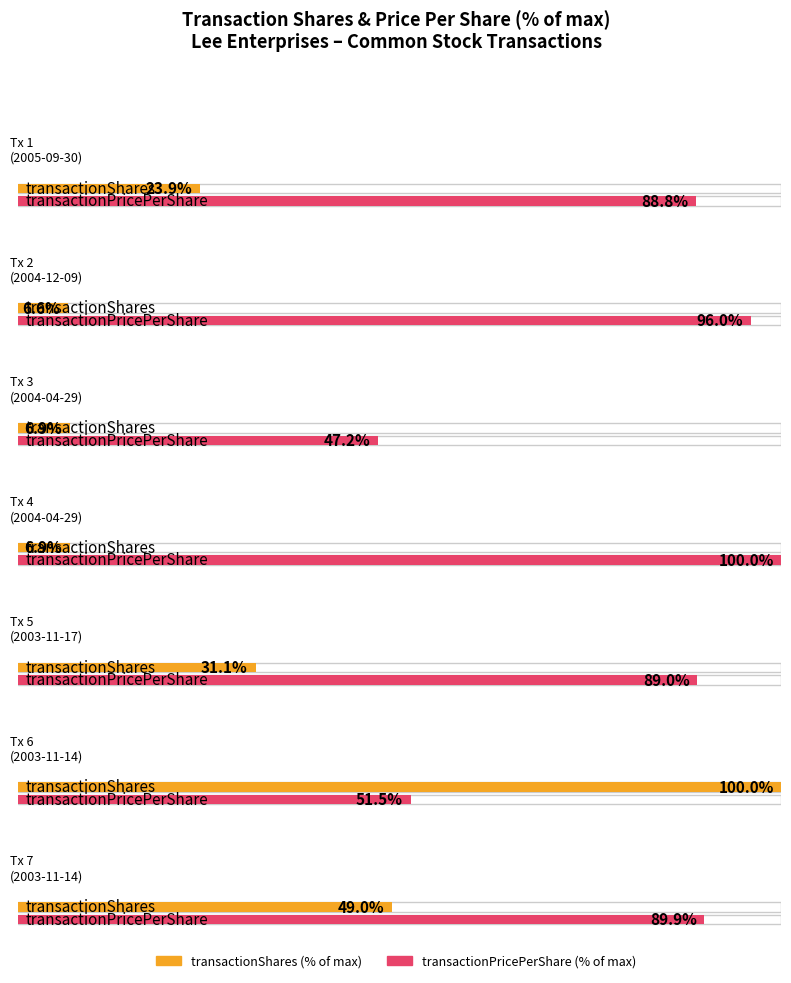

What is the difference between the maximum and minimum values in the transactionPricePerShare series?

25.3